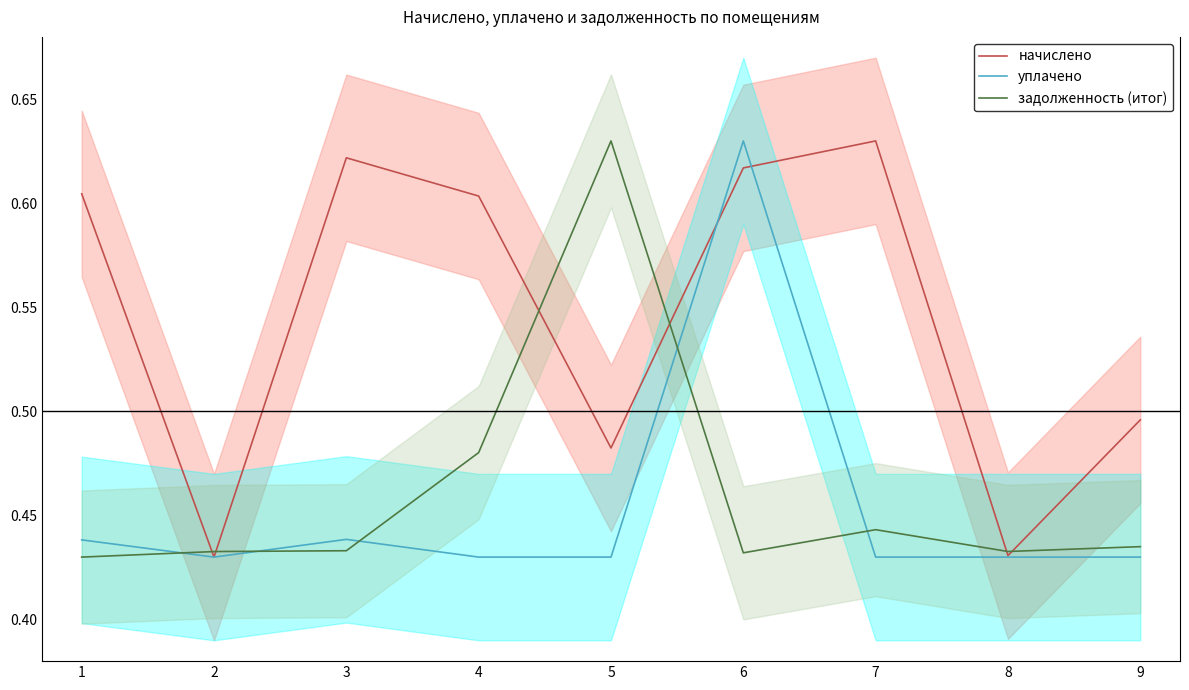

How many lines are shown in the chart?

3